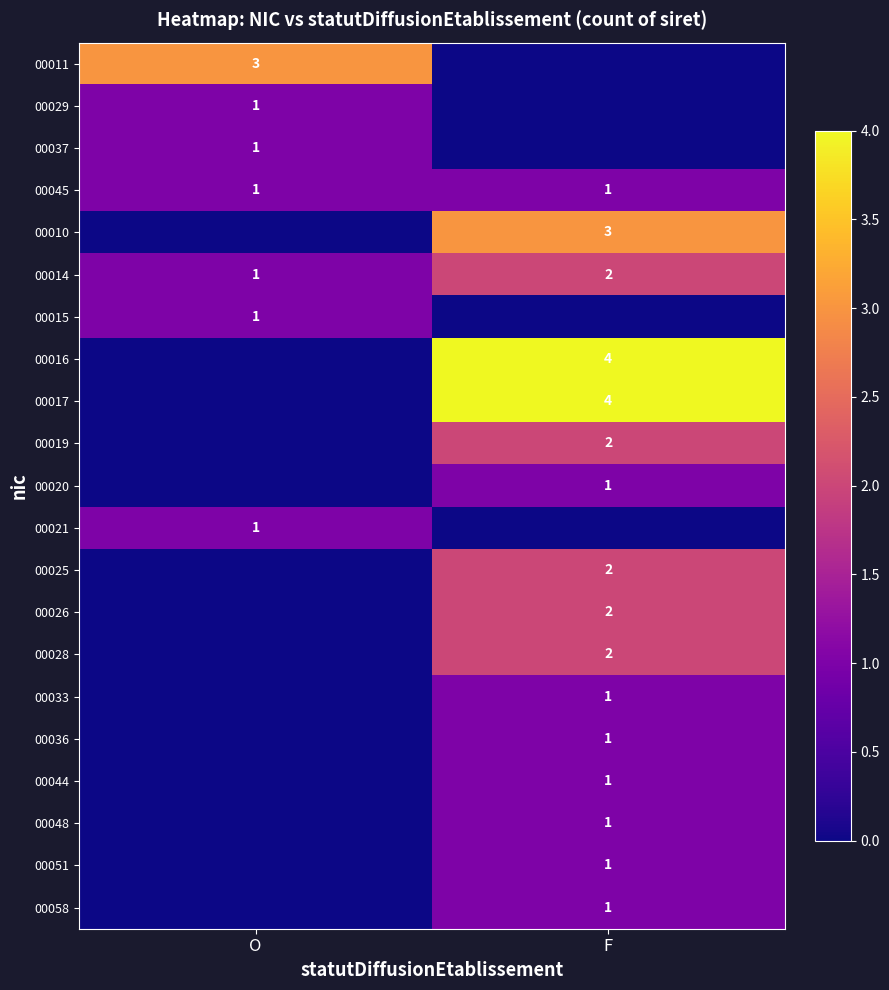

The 00016 series shows 7 at F. True or false?

False